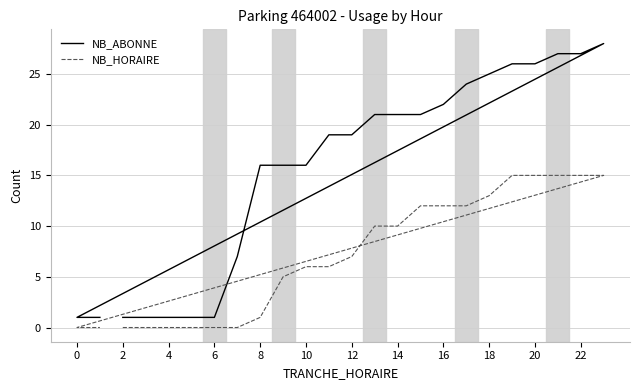

How many series are shown in this chart?

2